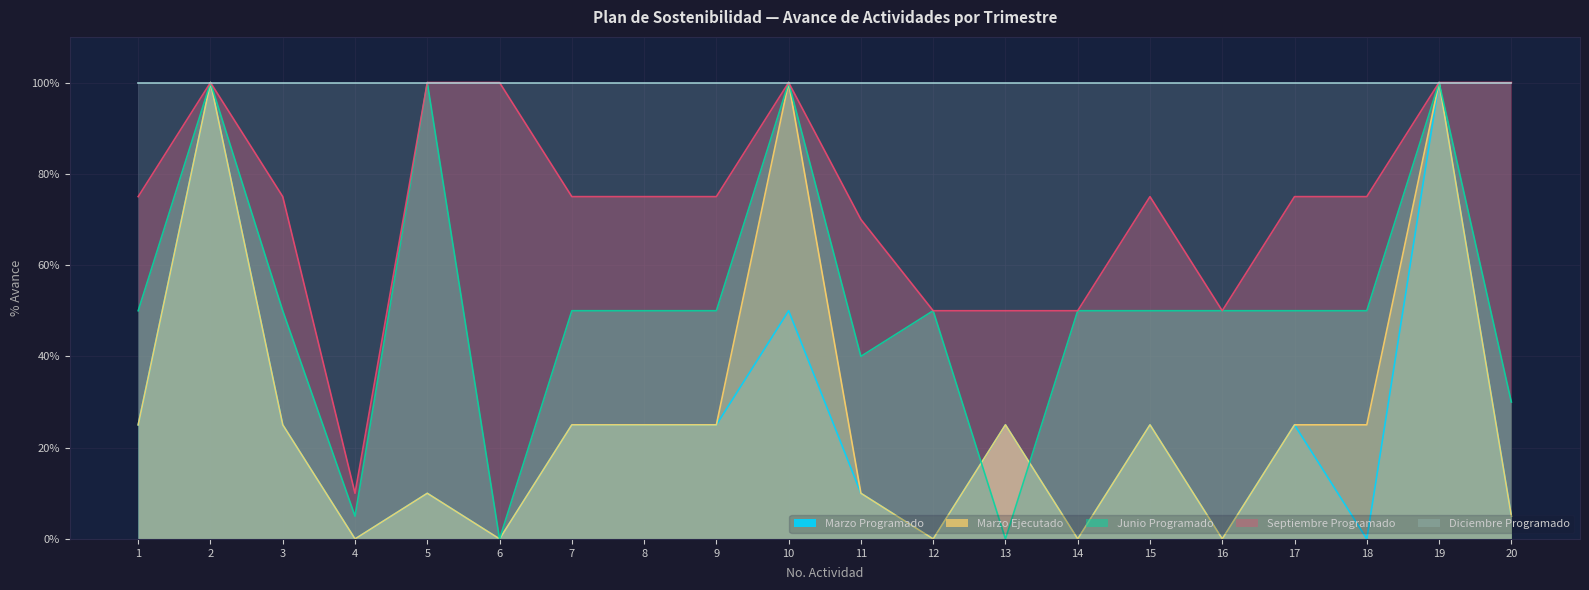

At how many categories does at least one series exceed 0?

20